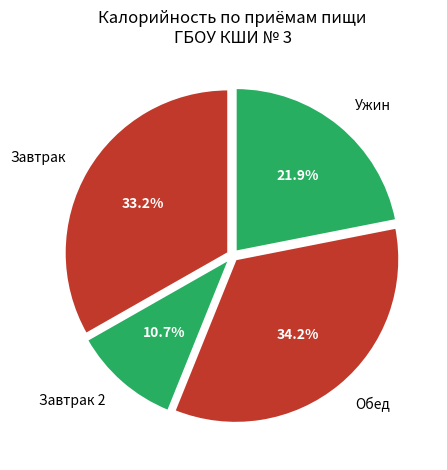

Is there any slice that represents more than half of the pie?

No